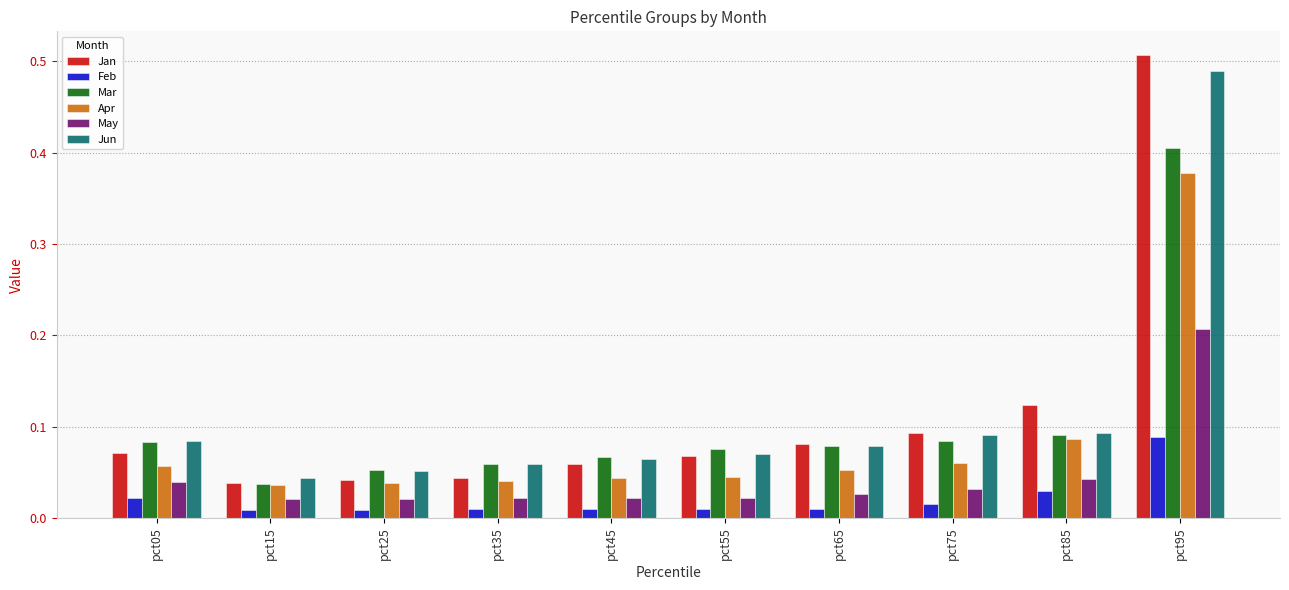

Are the bars horizontal?

No